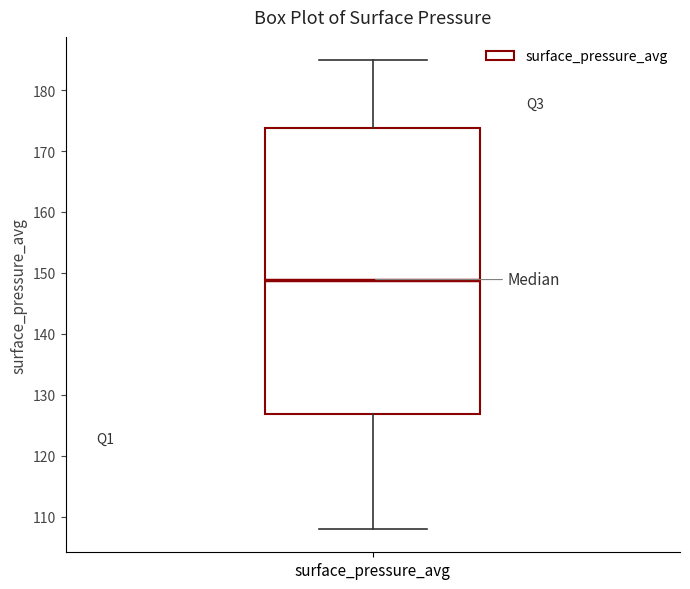

Where is the lower edge of the box for surface_pressure_avg on the y-axis? The values are not printed on the chart, so give them approximately, as read against the axis.

127